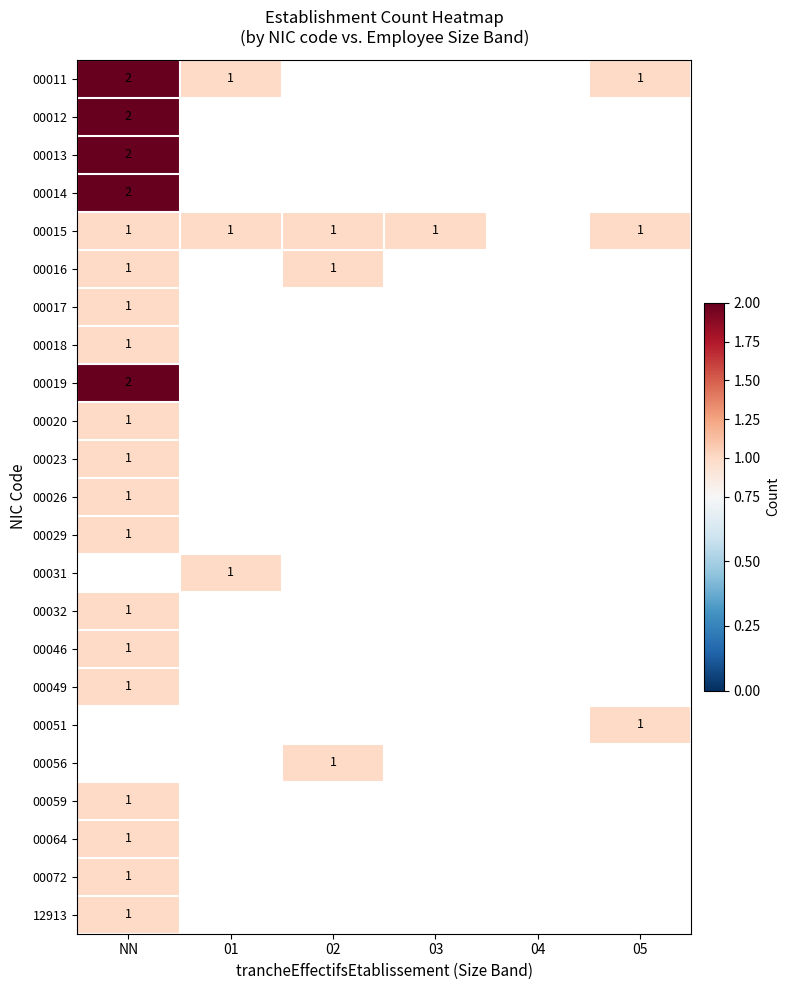

Rank the series by their maximum value, from highest to lowest.

00011, 00012, 00013, 00014, 00019, 00015, 00016, 00017, 00018, 00020, 00023, 00026, 00029, 00031, 00032, 00046, 00049, 00051, 00056, 00059, 00064, 00072, 12913